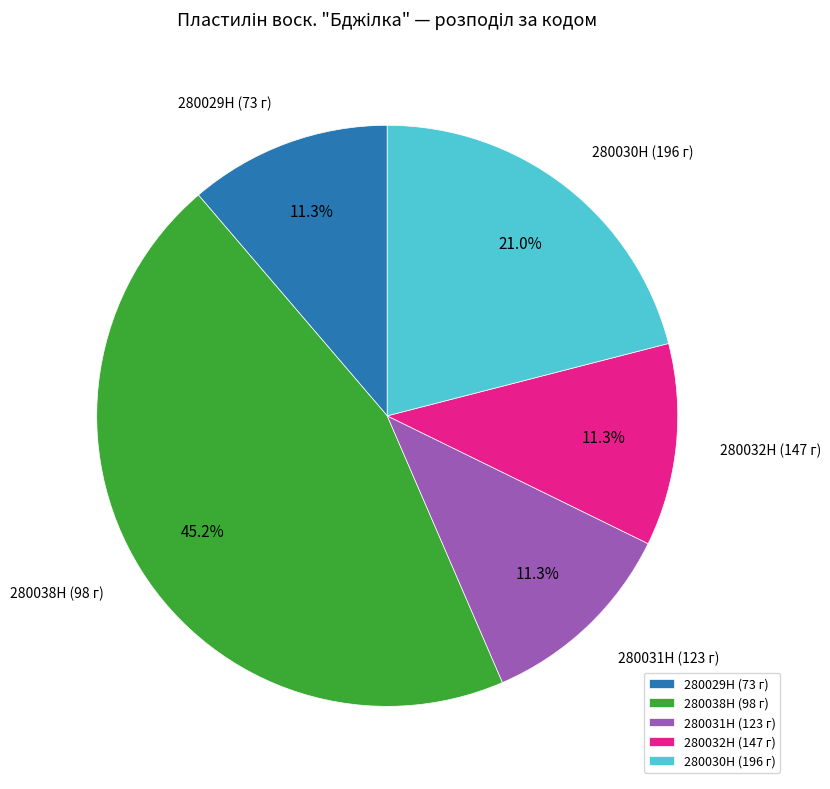

What is the largest slice in the pie chart?

280038H (98 г)